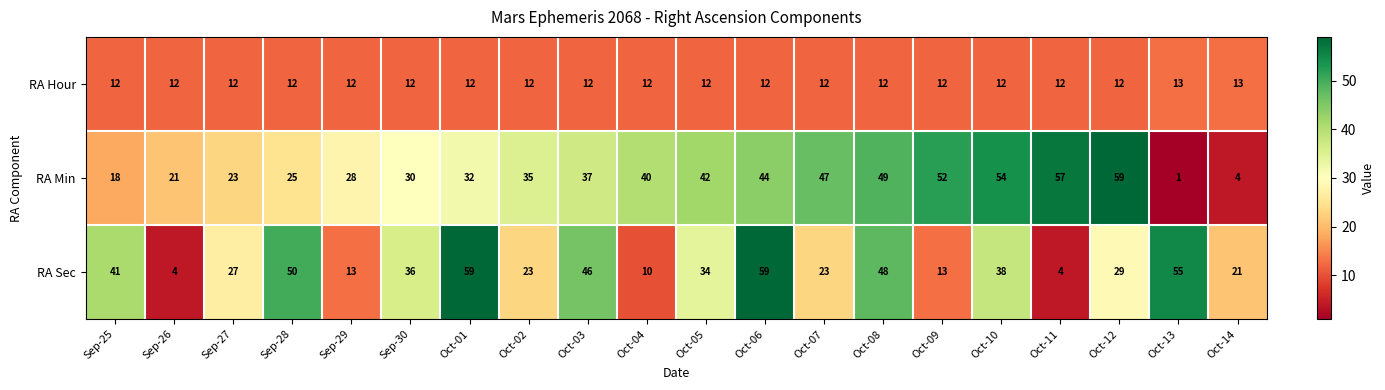

Count the number of data series in this chart.

3